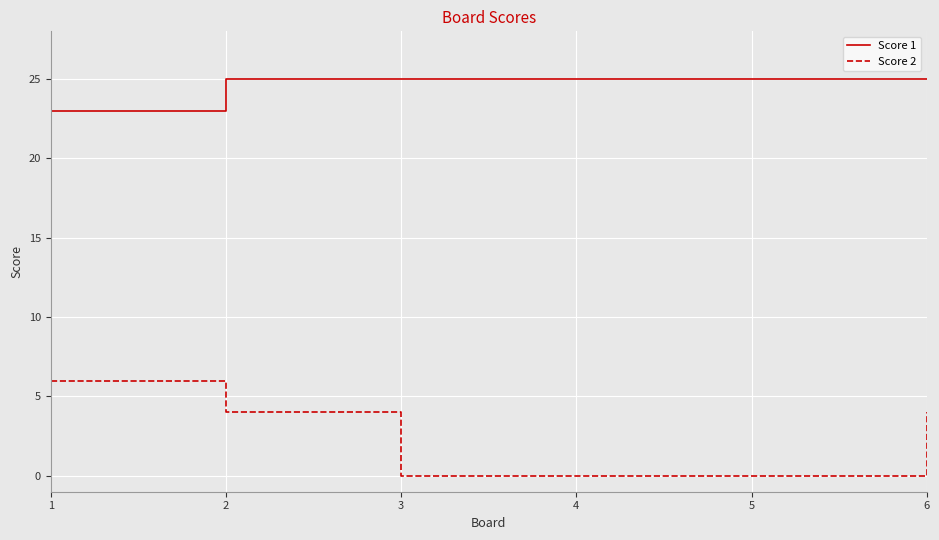

What is the total value across all series at 3?

25